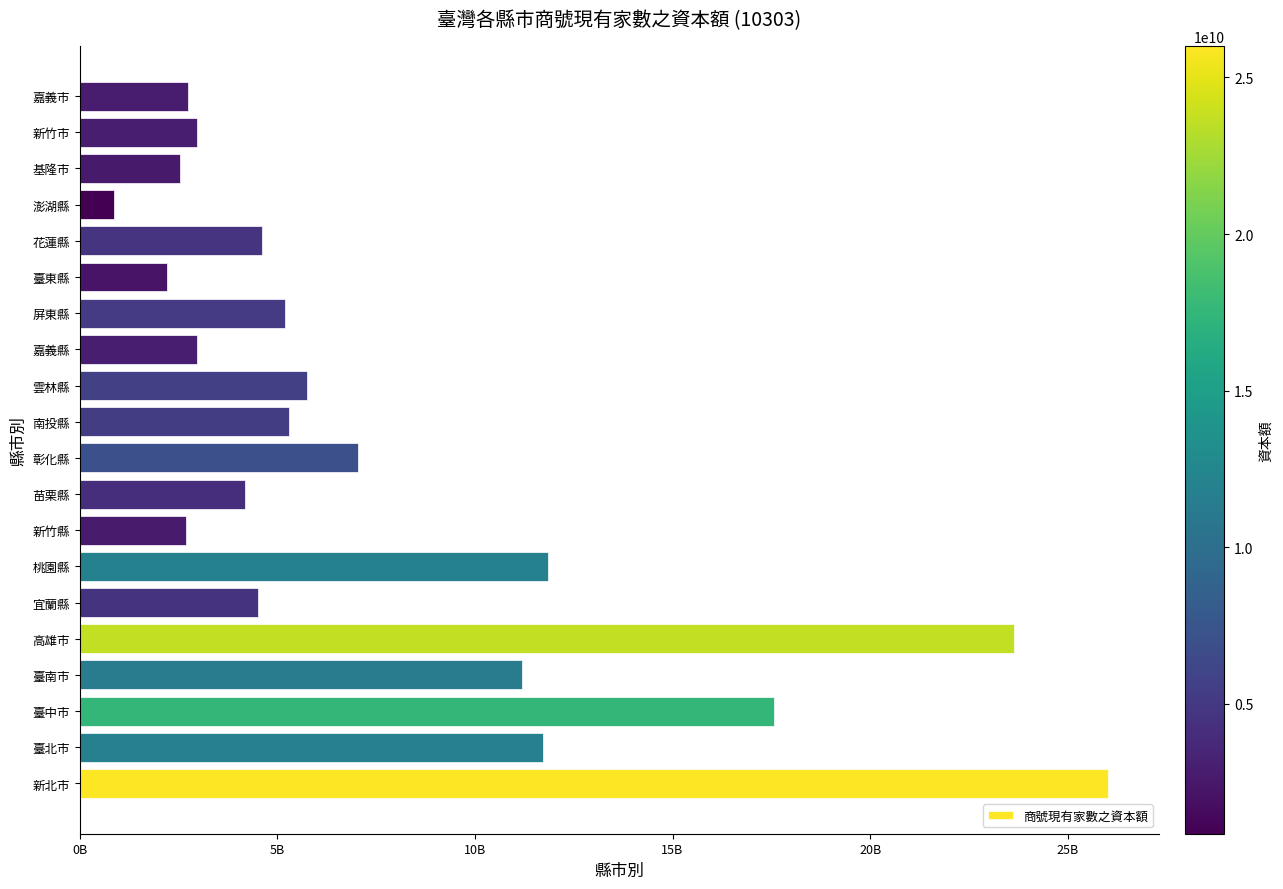

Does the chart contain any negative values?

No